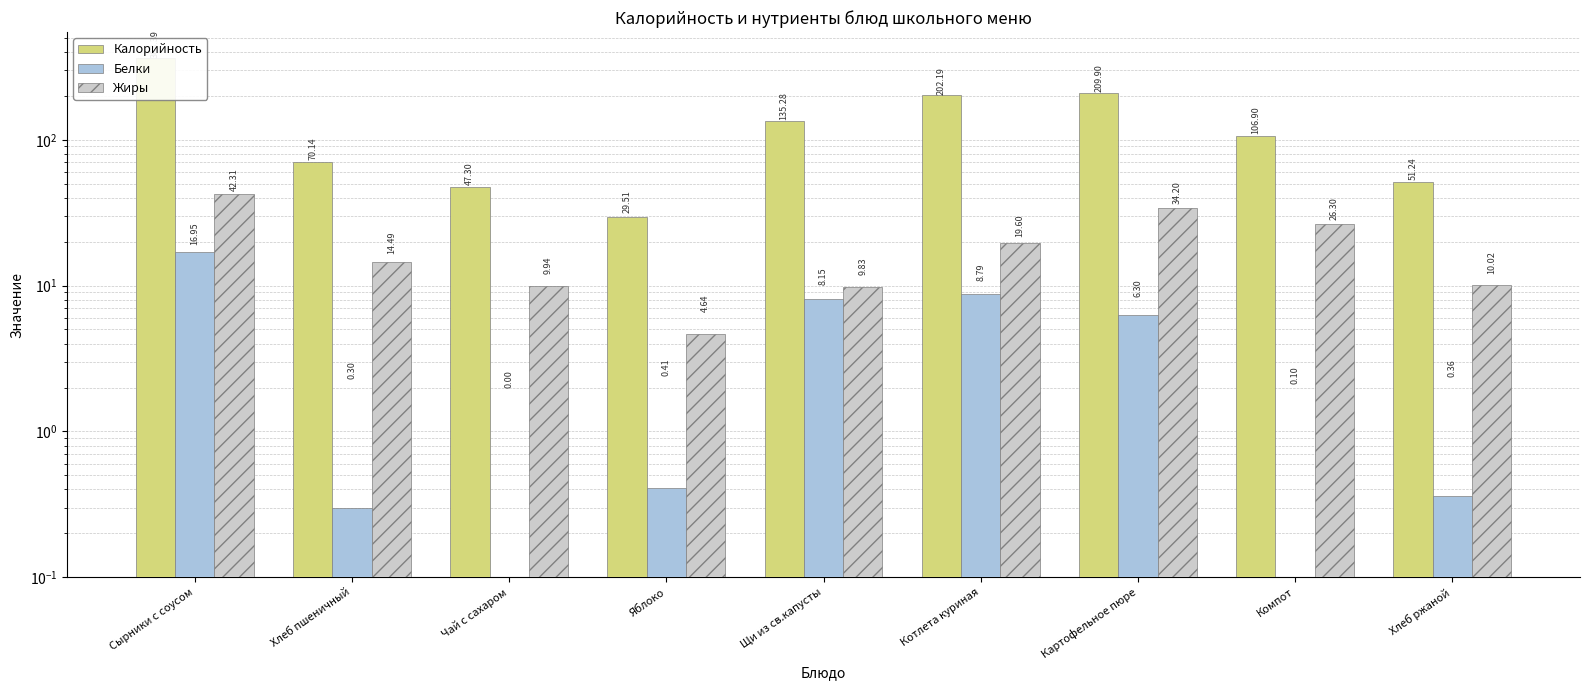

Which has a higher value, Чай с сахаром or Сырники с соусом?

Сырники с соусом